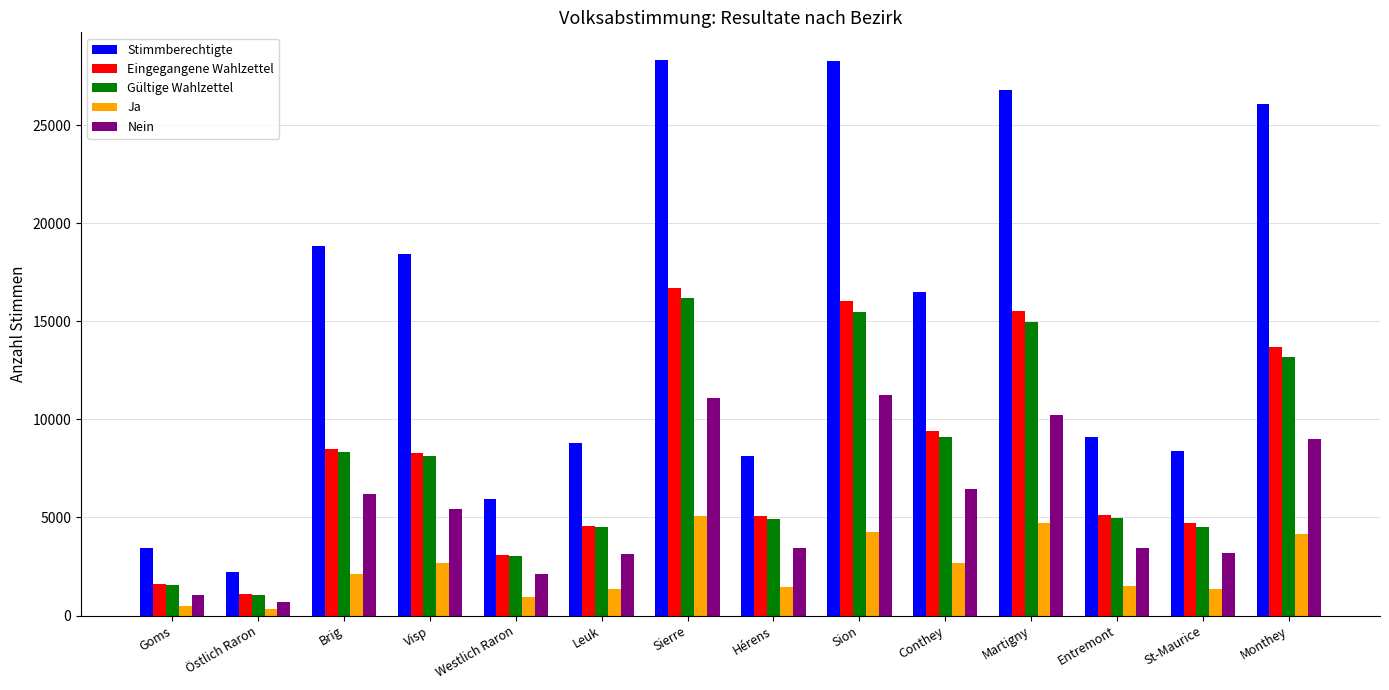

The value of Gültige Wahlzettel at Martigny is 9757. True or false?

False